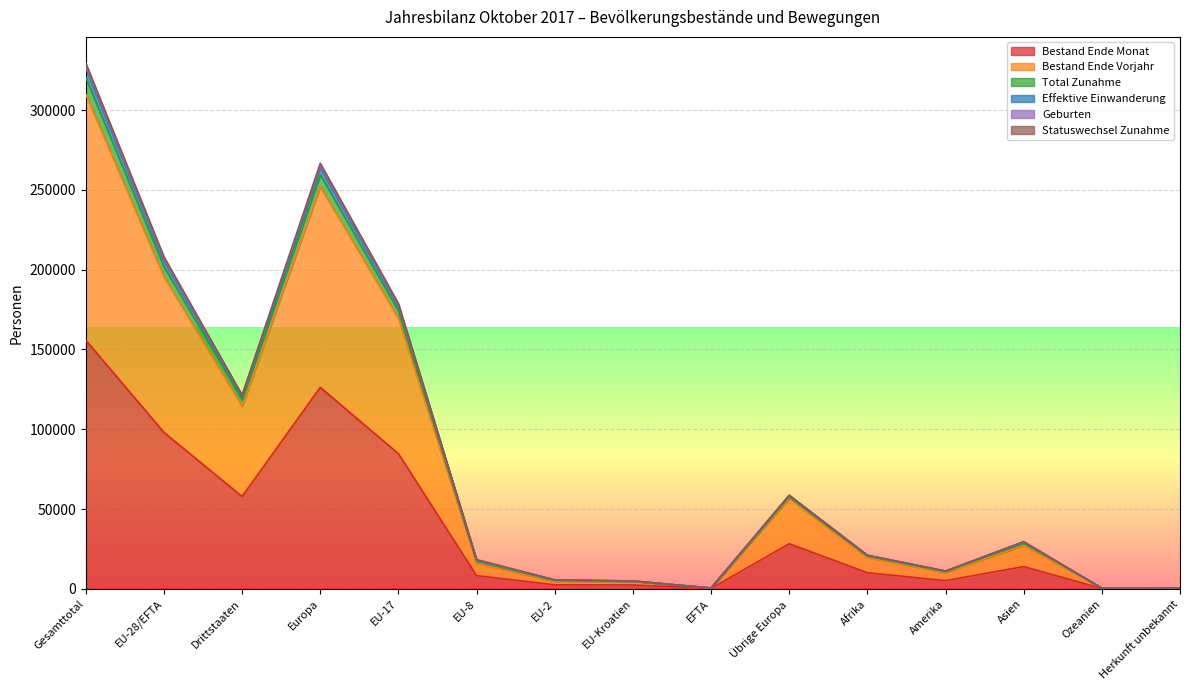

How many interior local valleys does the Bestand Ende Vorjahr series have?

5